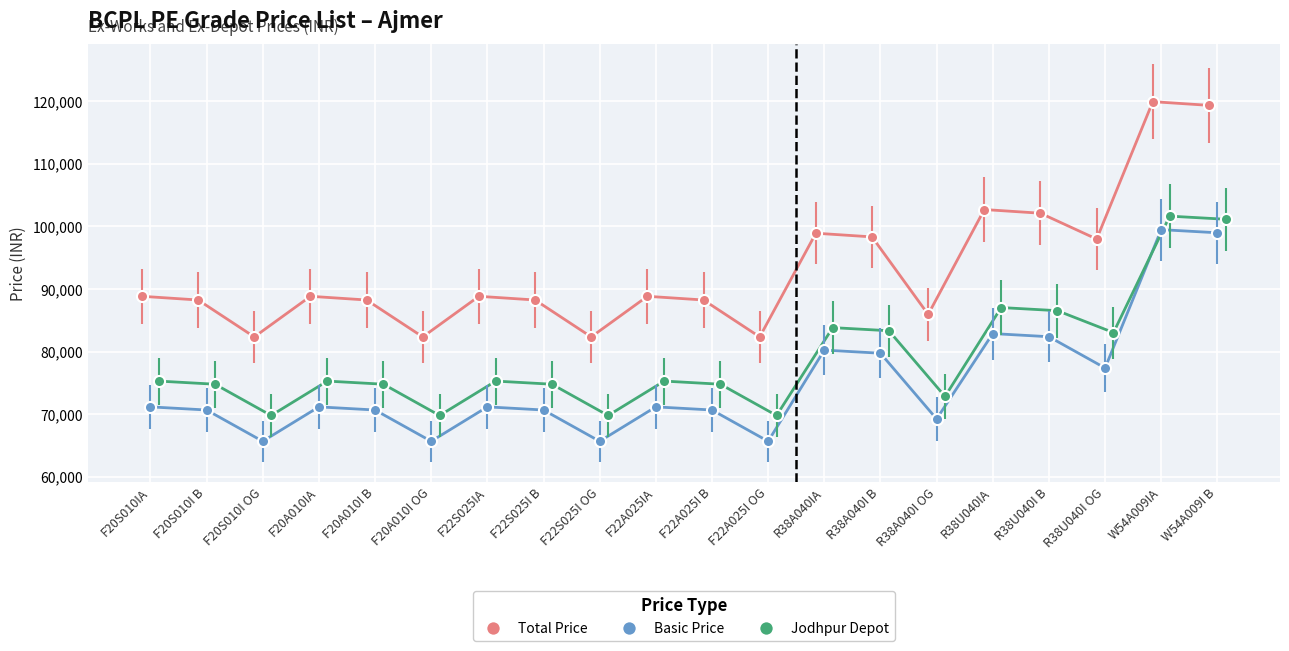

List the series in order of their peak value, highest first.

Total Price, Jodhpur Depot, Basic Price